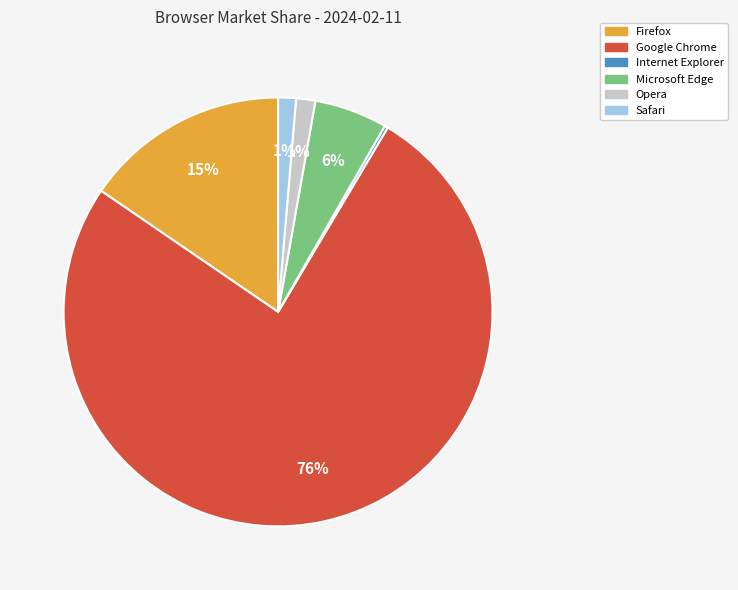

Is the sum of Microsoft Edge and Opera greater than half?

No